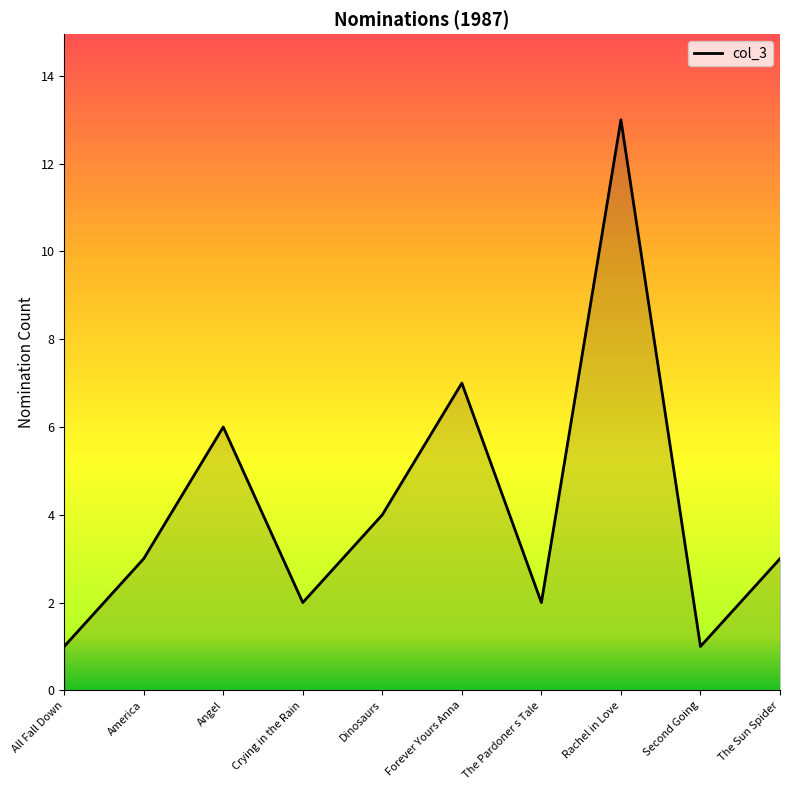

What position from the right is All Fall Down?

10